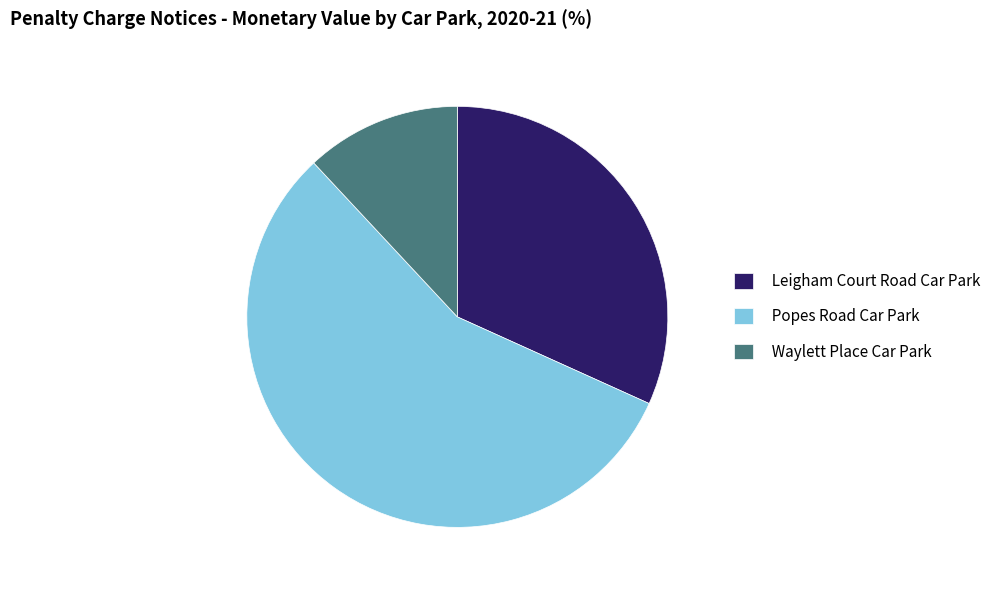

Which category has the smallest portion of the pie?

Waylett Place Car Park